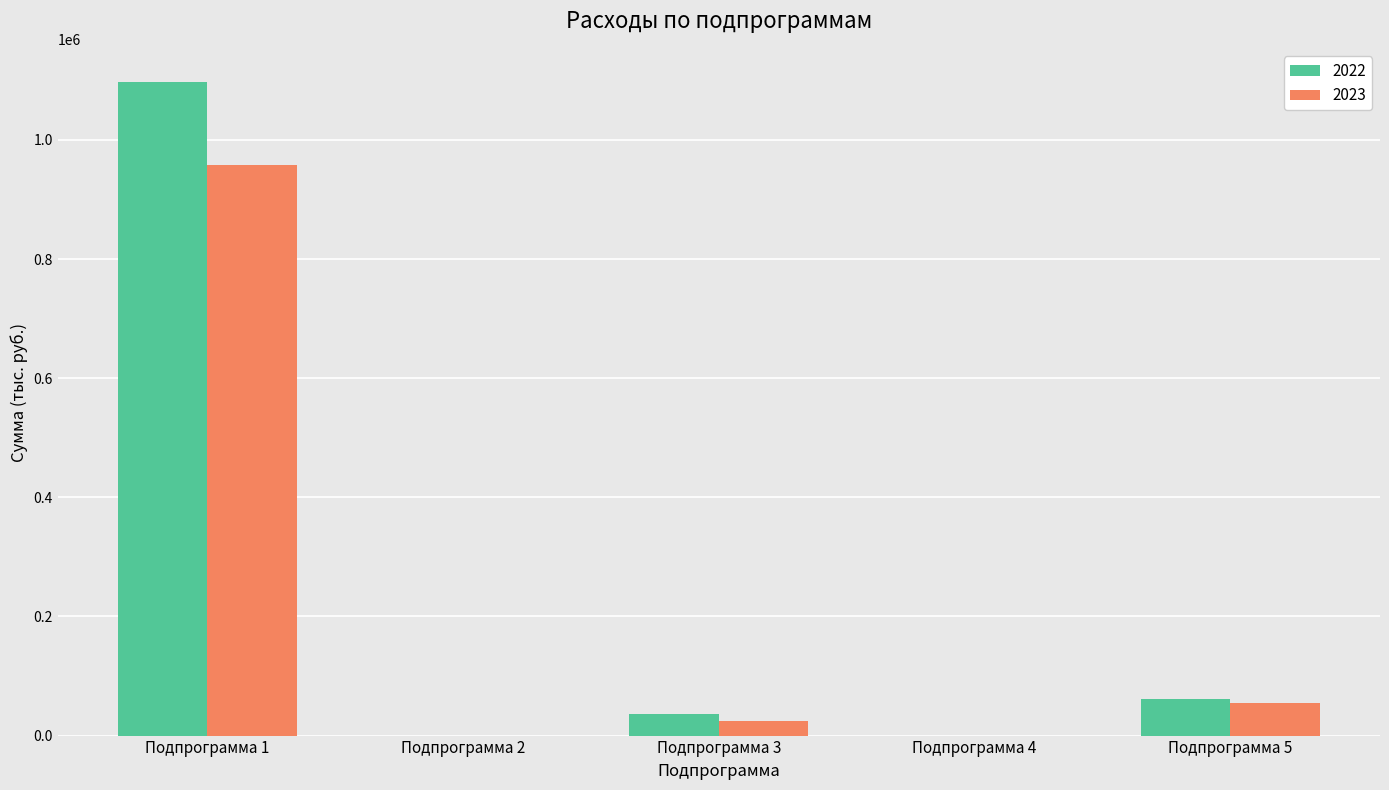

What is the maximum value shown in the chart?

1097919.1